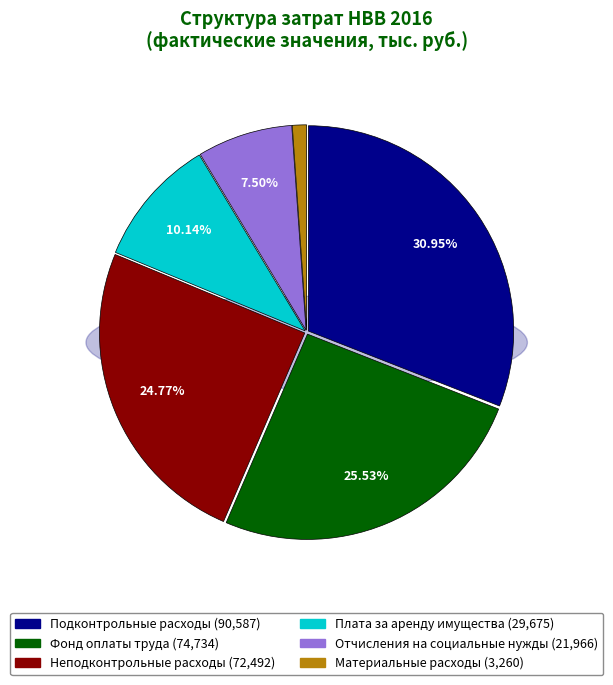

What percentage is the Неподконтрольные расходы slice, to the nearest percent?

25%